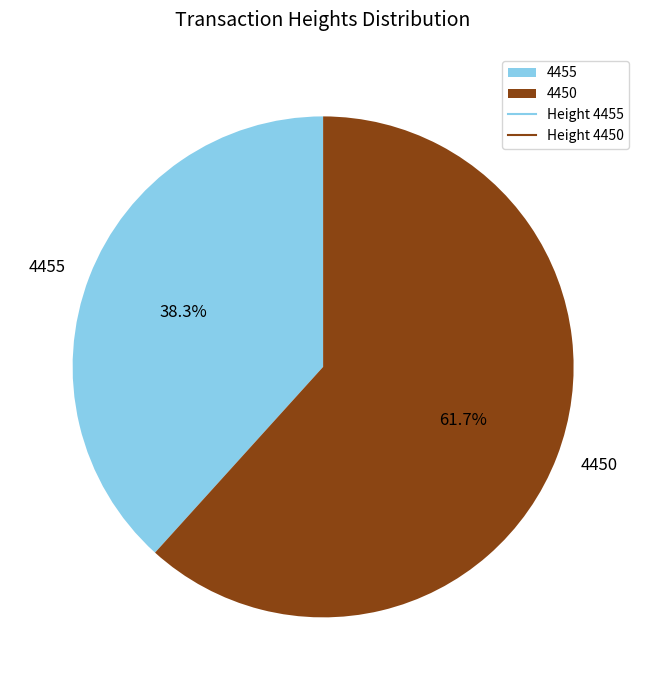

To the nearest percent, what is the difference between the 4455 and 4450 slice percentages?

23%